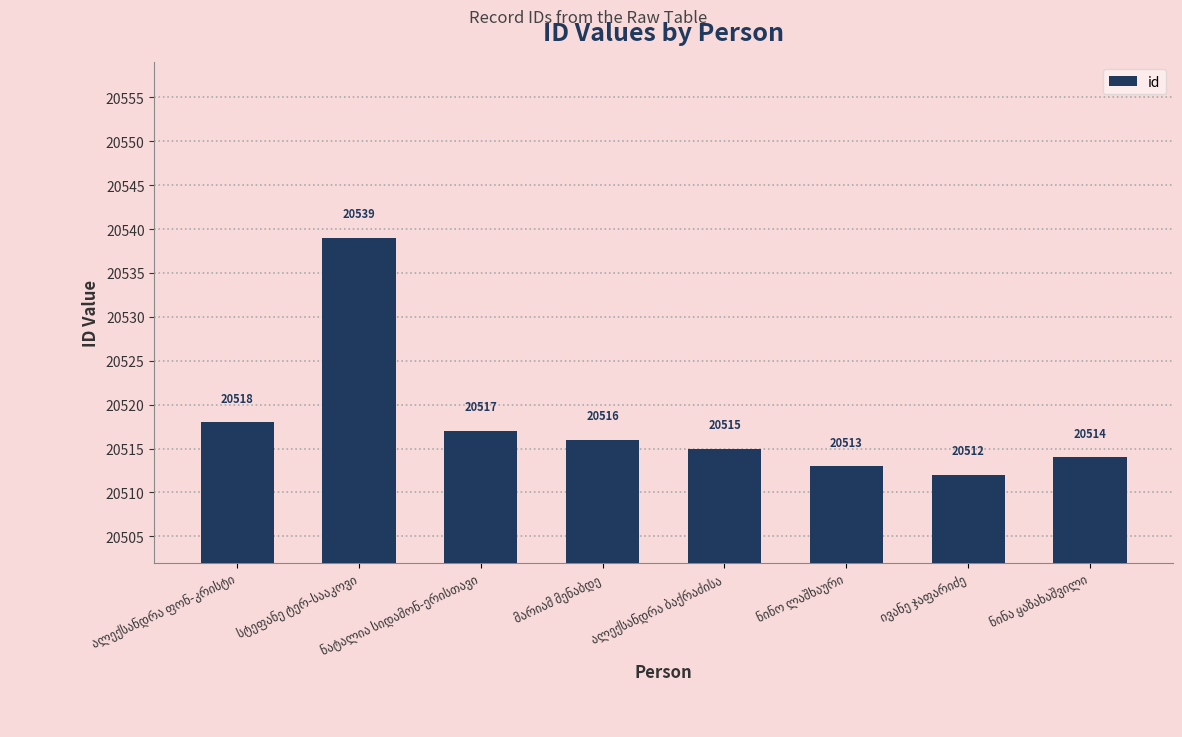

What is the value of the 7th bar from the left?

20512